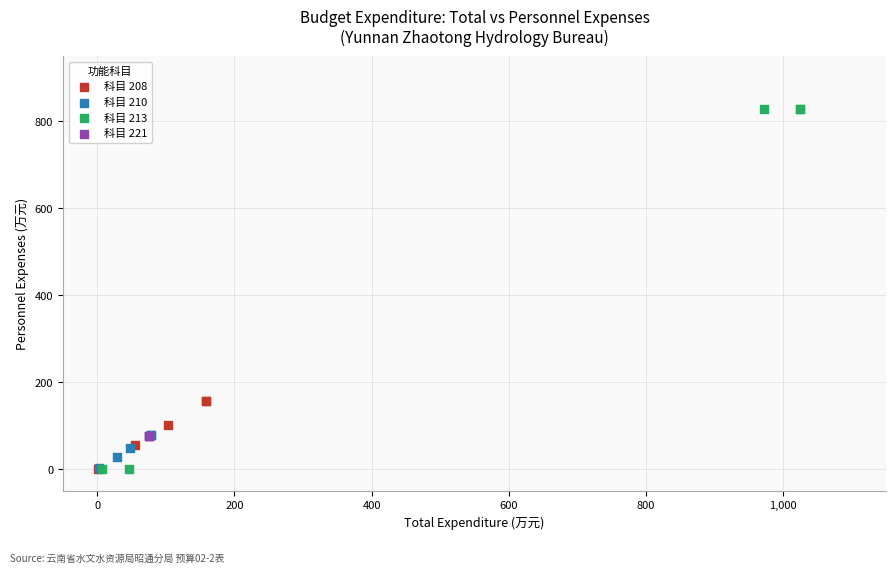

Which series contains the highest Y value?

科目 213